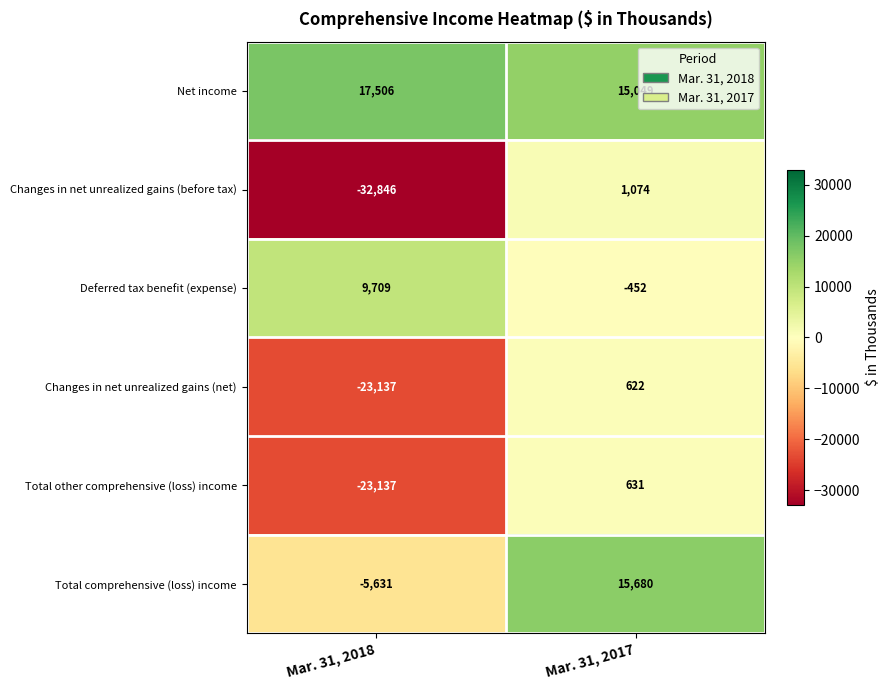

Is the value of Total comprehensive (loss) income at Mar. 31, 2017 greater than the value of Deferred tax benefit (expense) at Mar. 31, 2018?

Yes